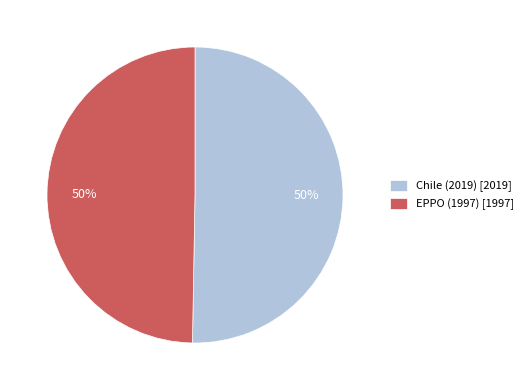

True or false: EPPO (1997) accounts for 50% of the total.

True